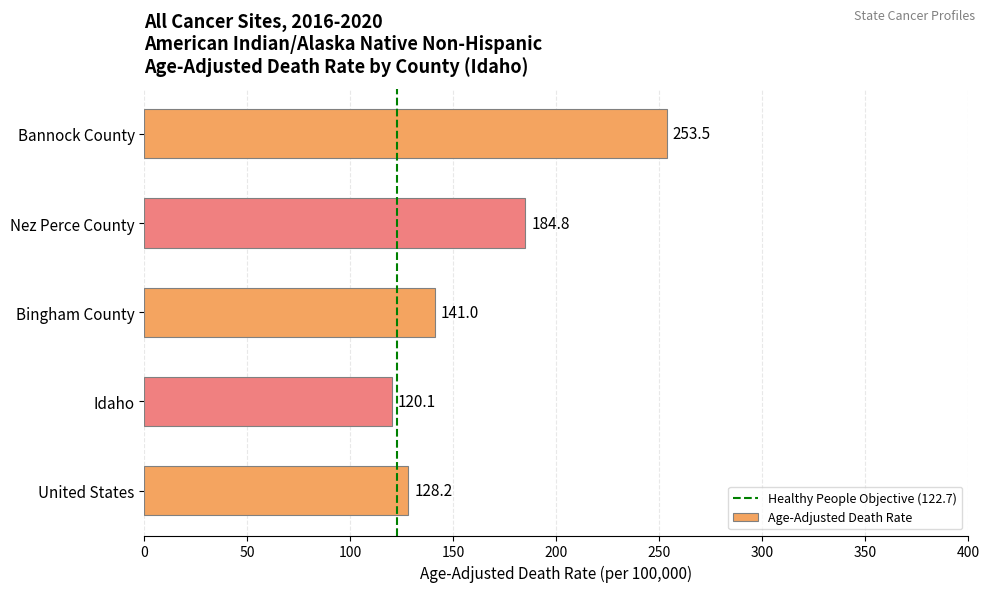

Which label corresponds to the smallest value in the chart?

Idaho